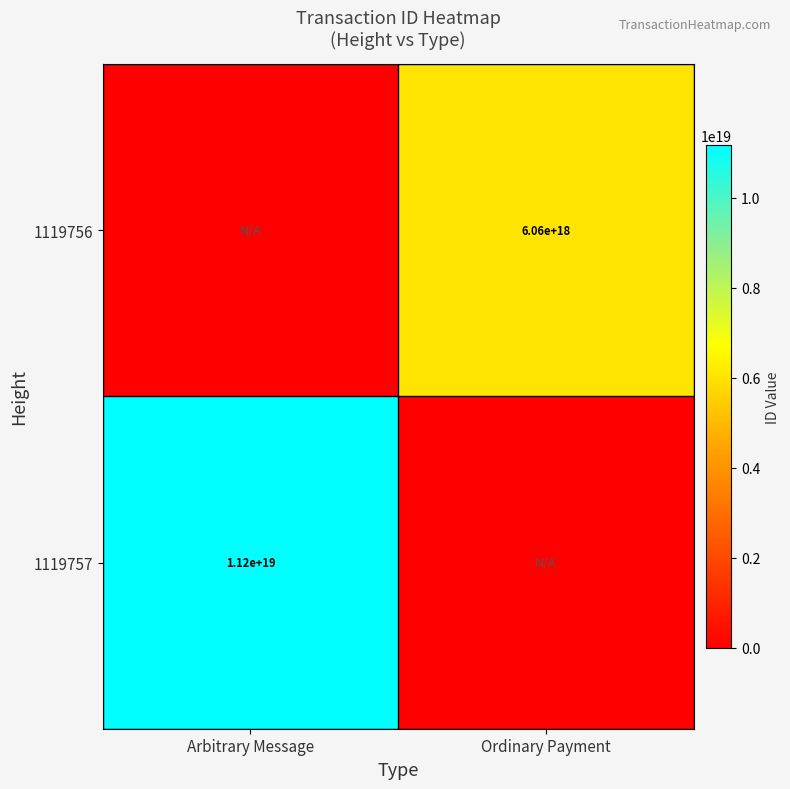

True or false: 1119756 has a value of 10621225198457909248 at Ordinary Payment.

False